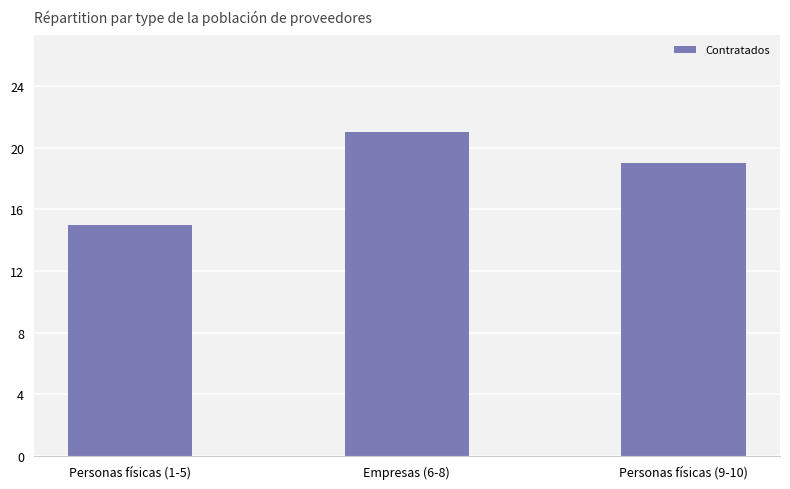

What is the greatest value displayed?

21